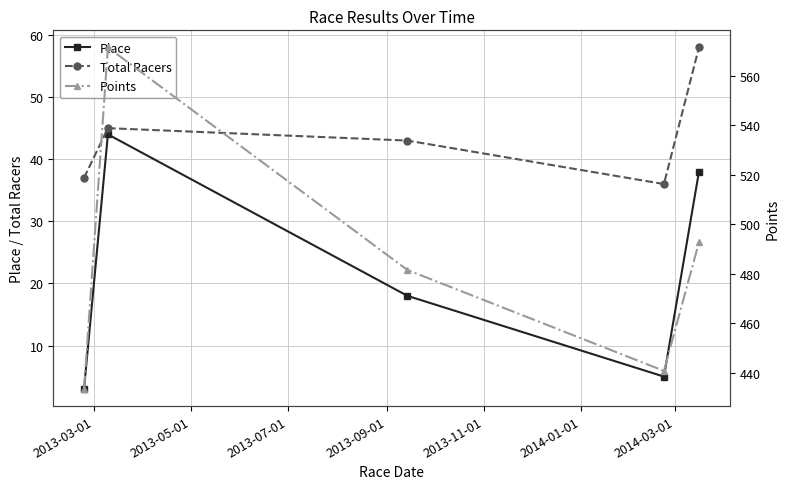

What is the sum of all Points values?

2419.8